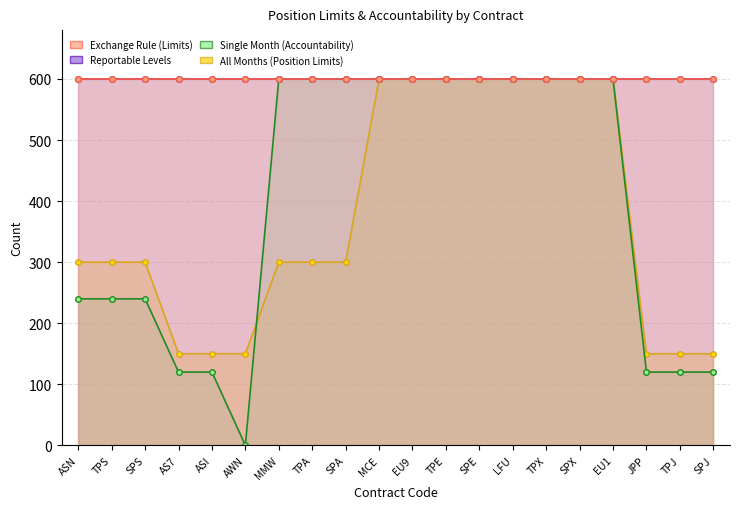

How many interior local valleys does the Single Month (Accountability) series have?

1